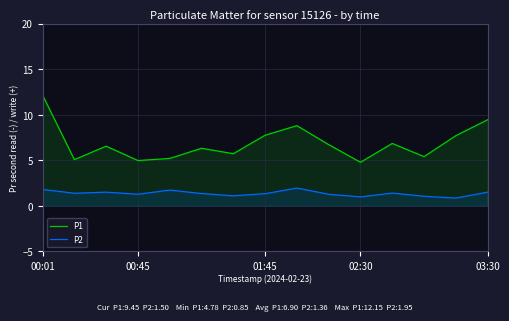

Is it true that P1 equals 6.7 at 9?

True